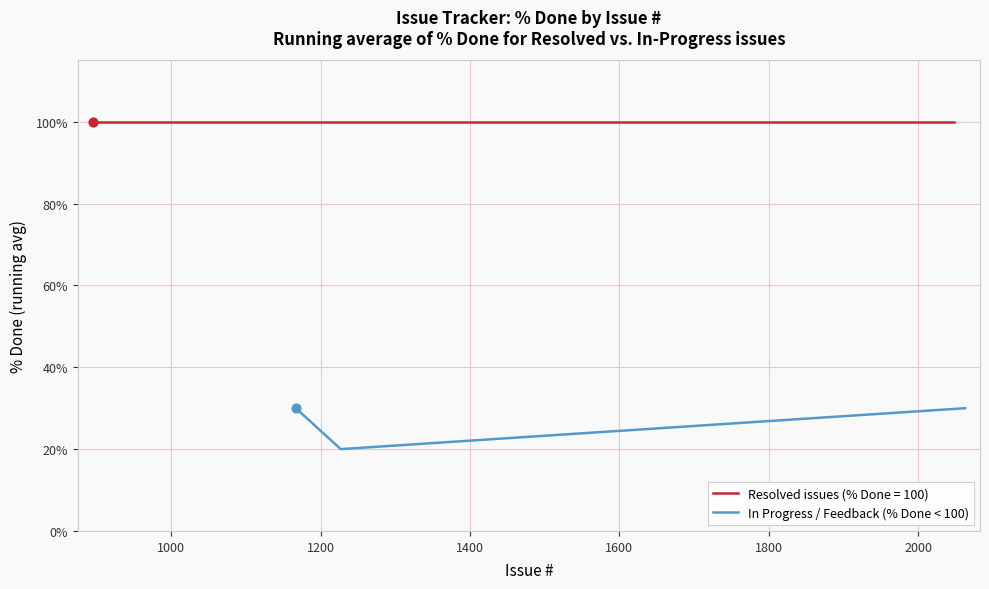

What is the maximum value for In Progress / Feedback (% Done < 100)?

30